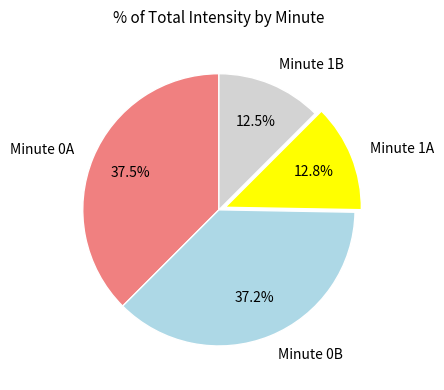

What percentage do Minute 1A and Minute 0B together represent?

50.0%